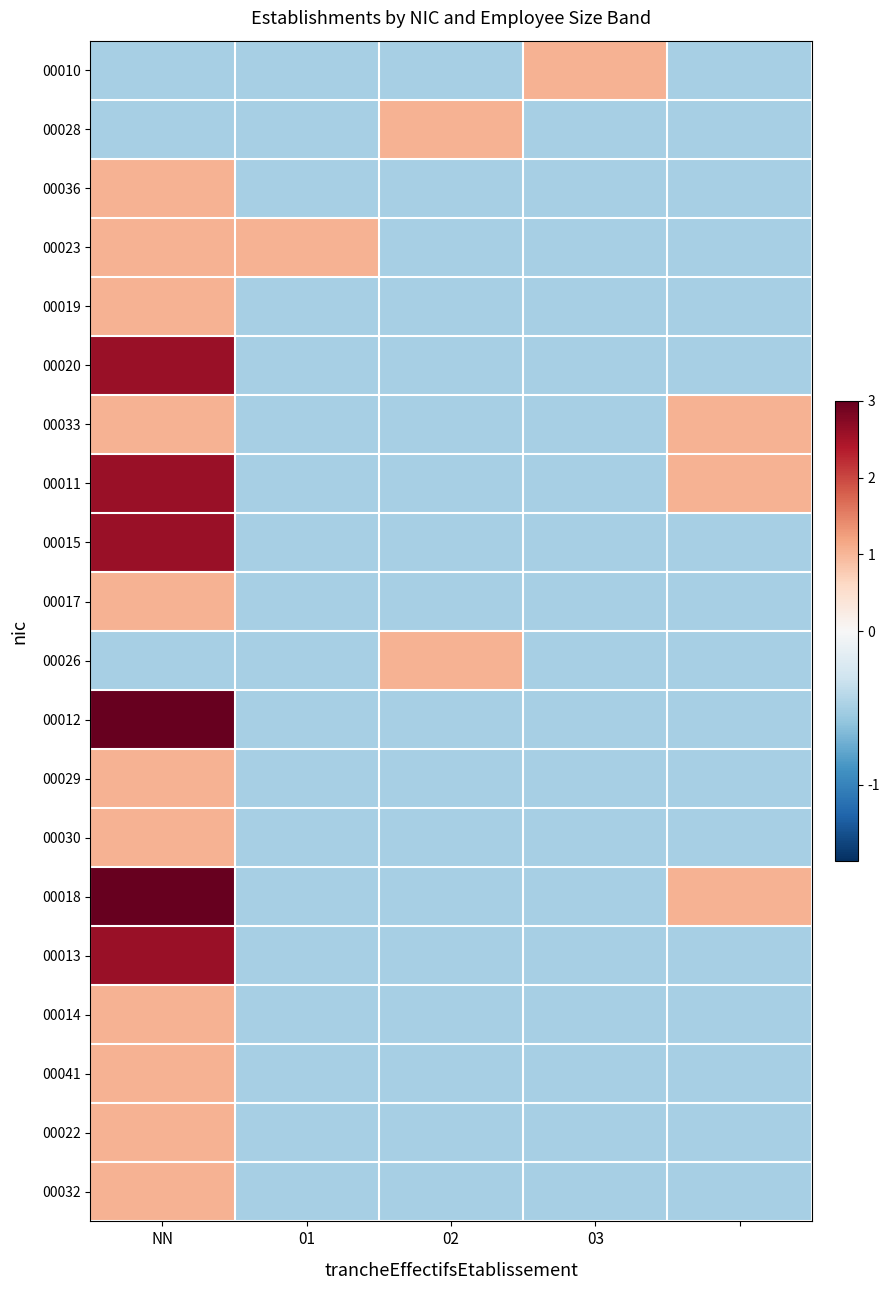

Which series has the largest range (max minus min)?

00012